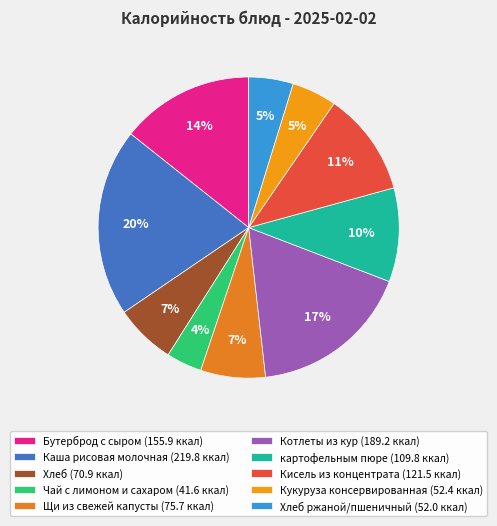

How many segments does this pie chart have?

10